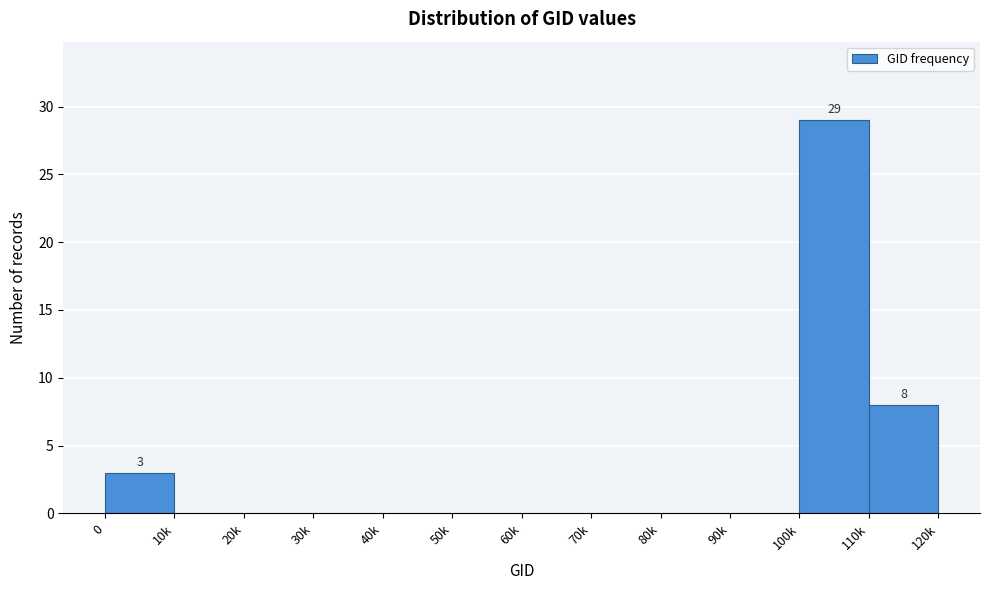

Reading left to right, extract all data points from this chart.

0=3	10k=0	20k=0	30k=0	40k=0	50k=0	60k=0	70k=0	80k=0	90k=0	100k=29	110k=8